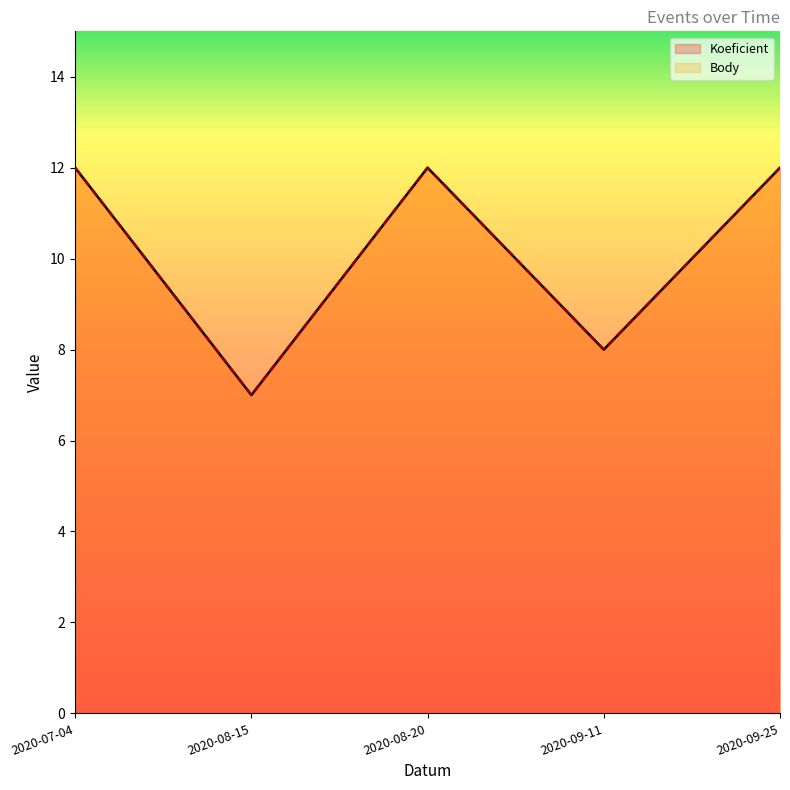

Reading right to left, transcribe all the data shown in this chart.

Koeficient: 12	8	12	7	12
Body: 12	8	12	7	12